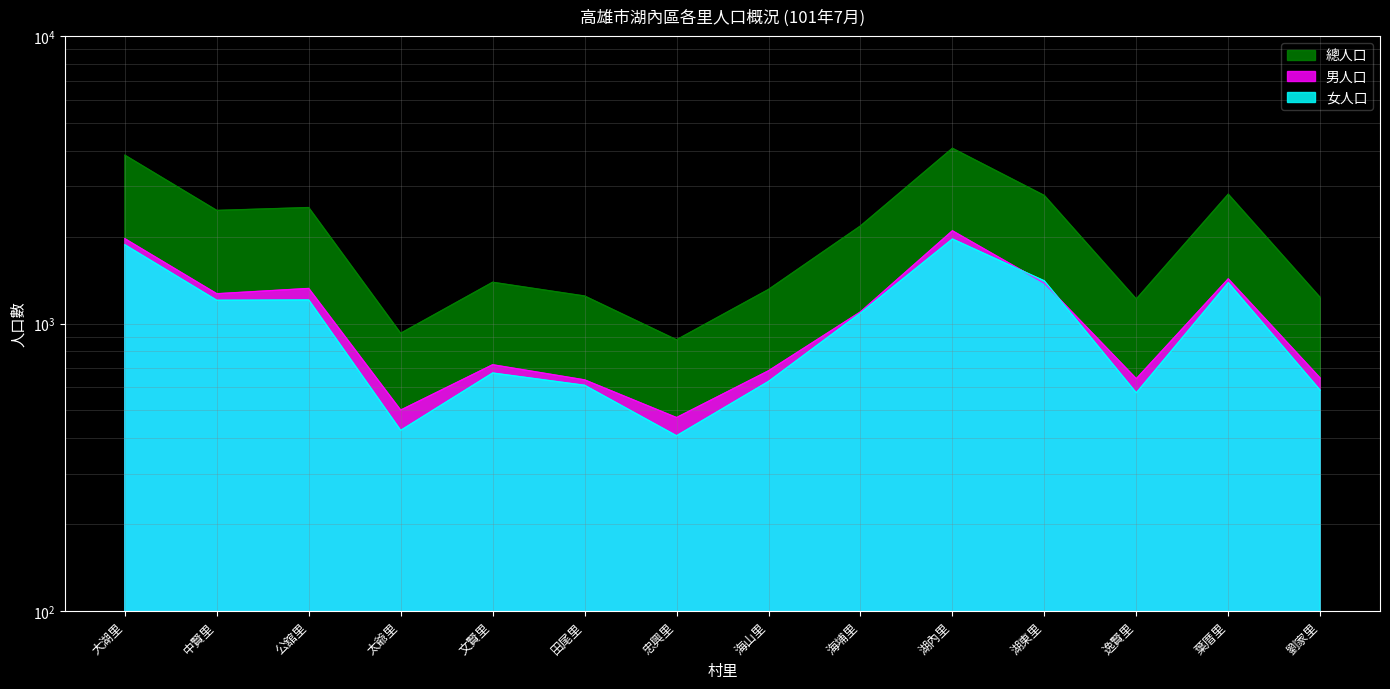

What is the label of the 9th point from the left?

海埔里